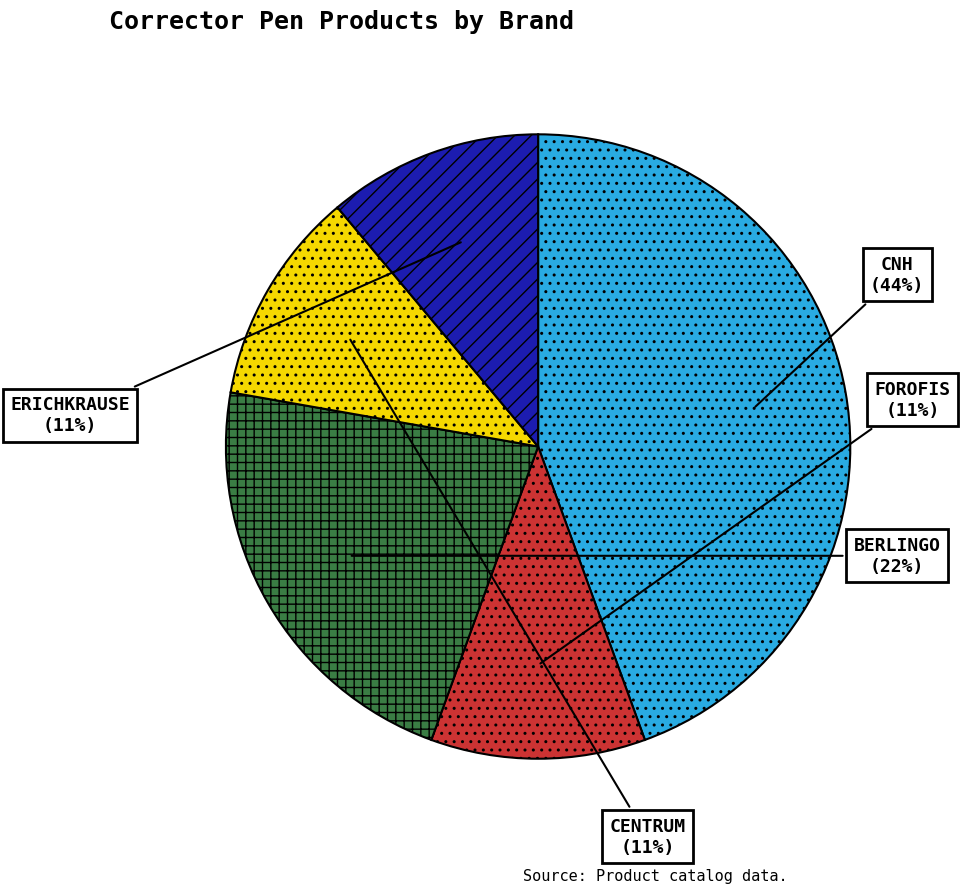

Does any single category account for the majority?

No